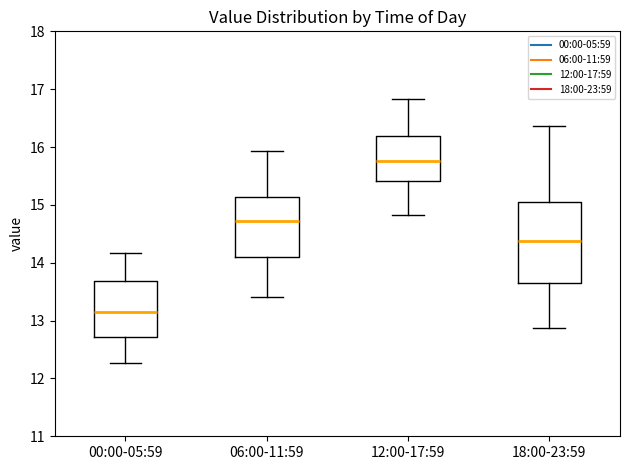

Reading left to right, read every box against the y-axis: the position of its median line, the range the box covers, and the ends of its whiskers. The values are not printed on the chart, so give them approximately, as read against the axis.

00:00-05:59: median 13.2, box 12.7 to 13.7, whiskers 12.3 to 14.2
06:00-11:59: median 14.7, box 14.1 to 15.1, whiskers 13.4 to 15.9
12:00-17:59: median 15.8, box 15.4 to 16.2, whiskers 14.8 to 16.8
18:00-23:59: median 14.4, box 13.6 to 15.1, whiskers 12.9 to 16.4